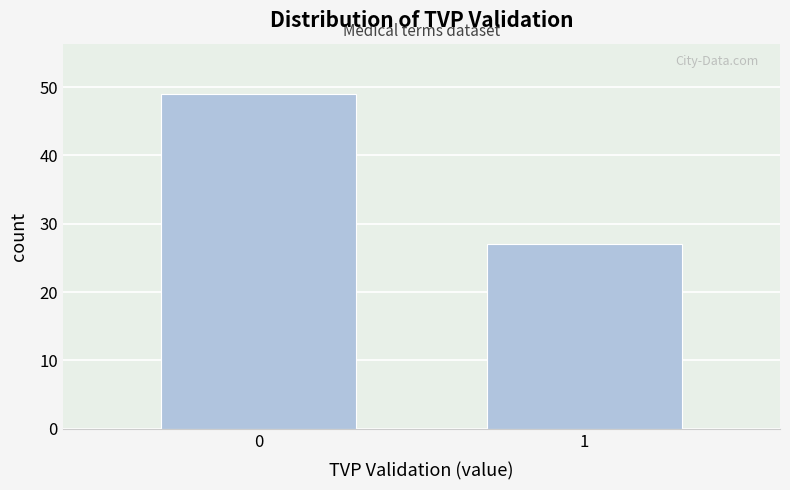

Reading right to left, what are all the values shown in this chart?

1=27	0=49